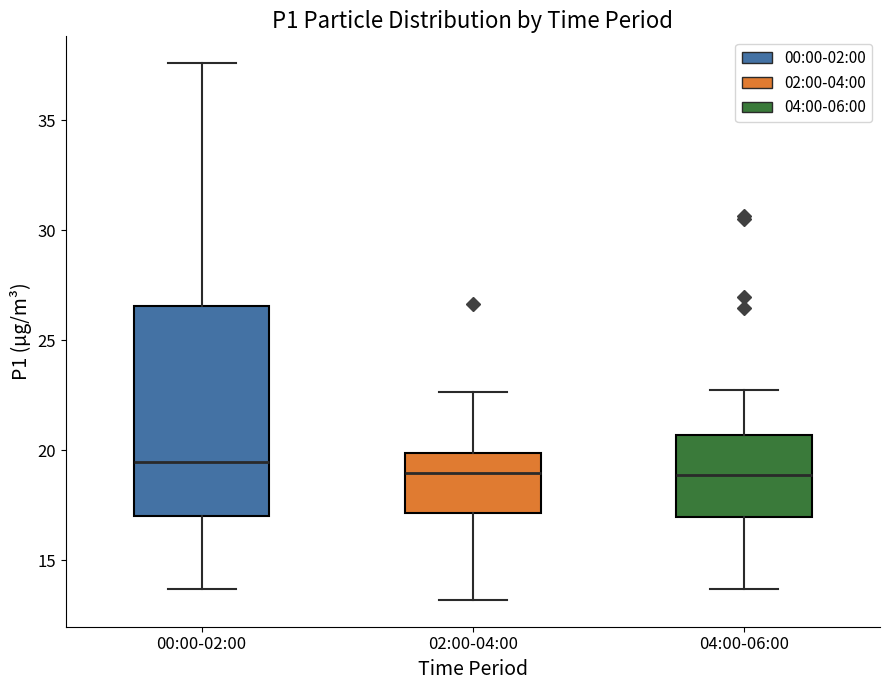

Reading left to right, transcribe this box plot: for each box, give where its median line is, the range the box spans, and where its two whiskers end, as read against the y-axis. The values are not printed on the chart, so give them approximately, as read against the axis.

00:00-02:00: median 19.5, box 17.0 to 26.5, whiskers 13.5 to 37.5
02:00-04:00: median 19.0, box 17.0 to 20.0, whiskers 13.0 to 22.5
04:00-06:00: median 19.0, box 17.0 to 20.5, whiskers 13.5 to 23.0